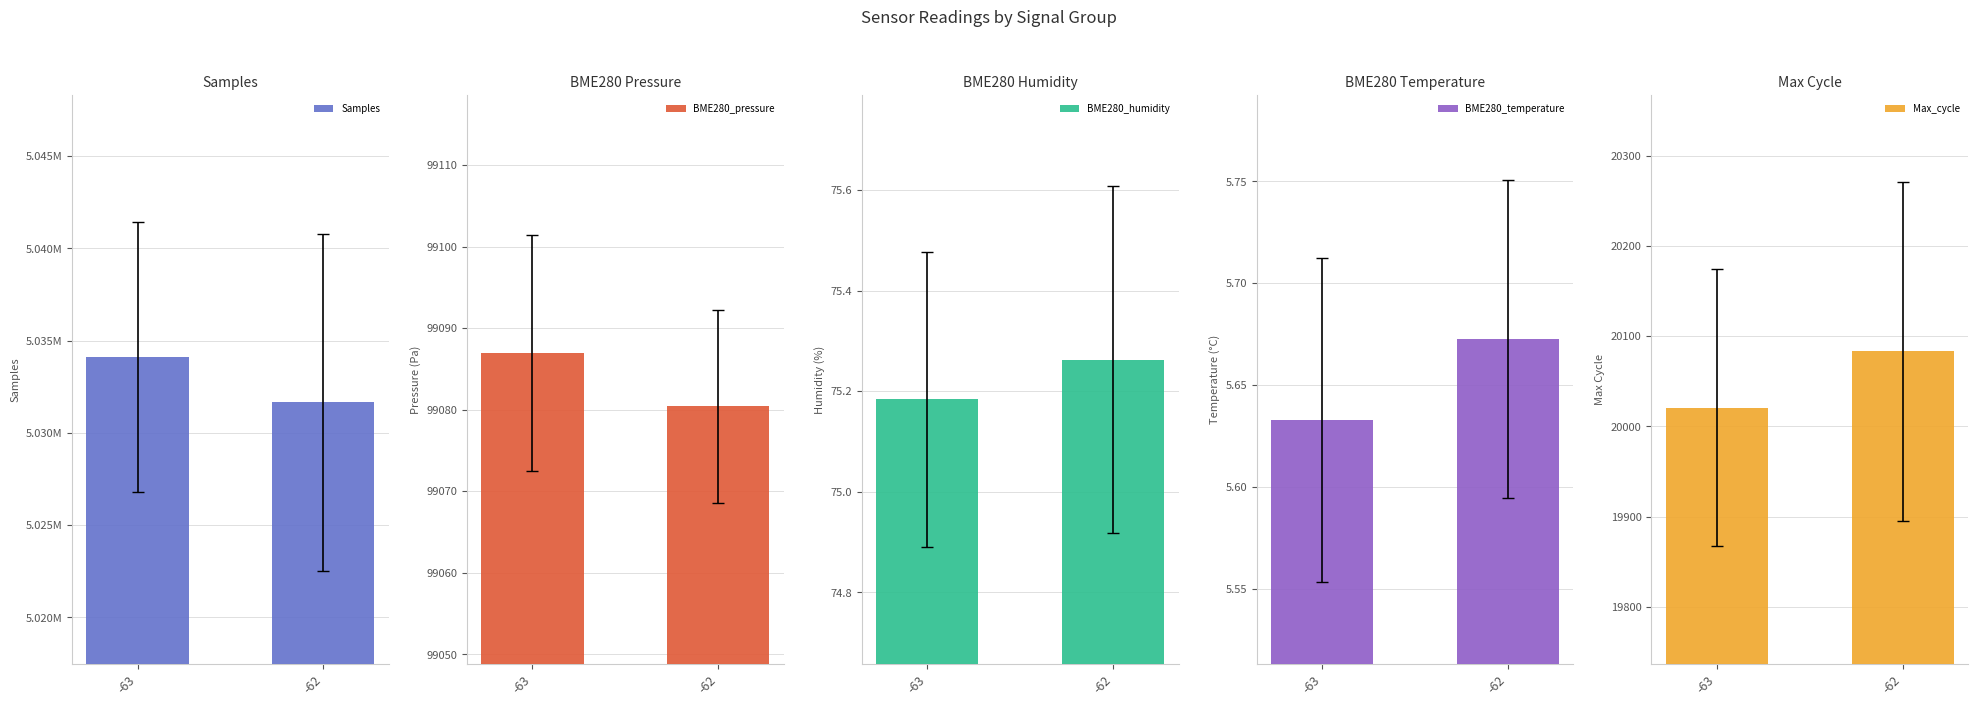

Is the value of Max_cycle at -63 greater than the value of BME280_pressure at -63?

No